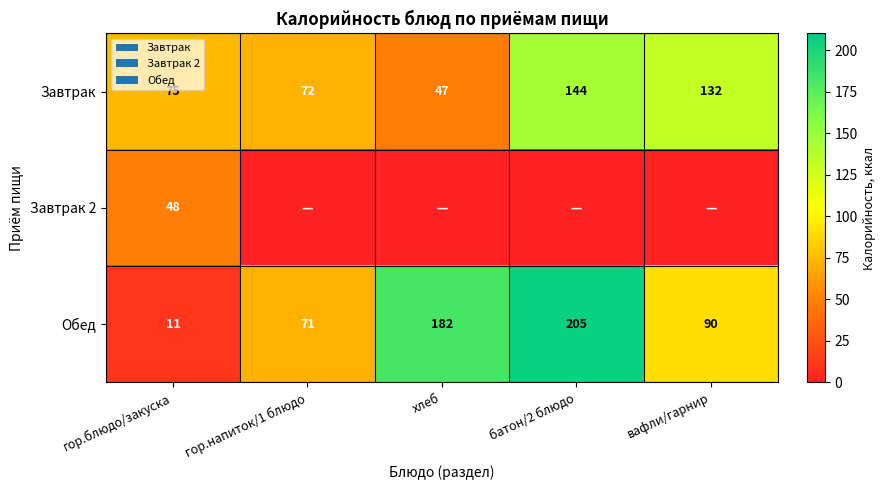

At which label is Обед closest to 108?

вафли/гарнир